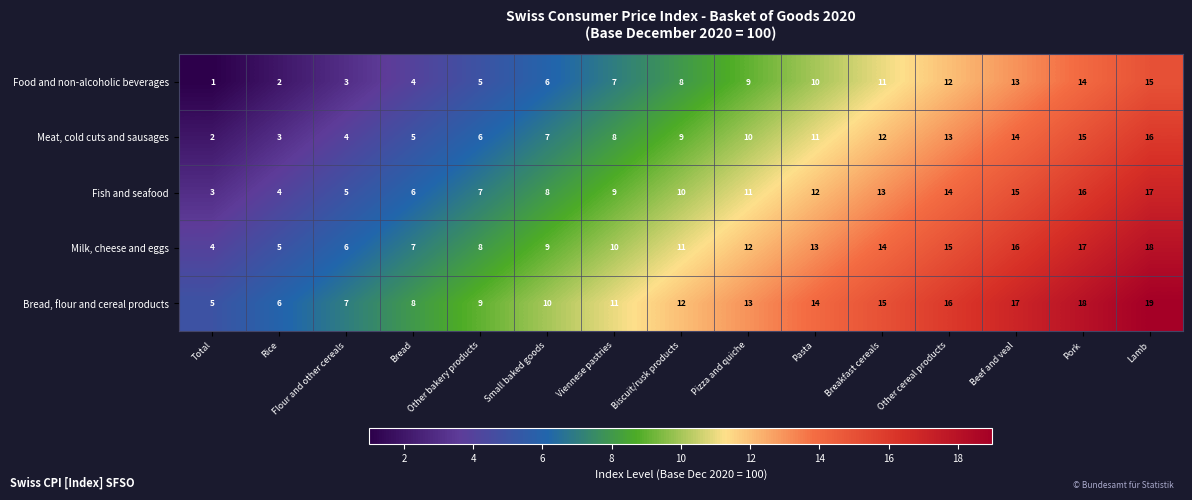

Which series has the largest total across all categories?

Bread, flour and cereal products